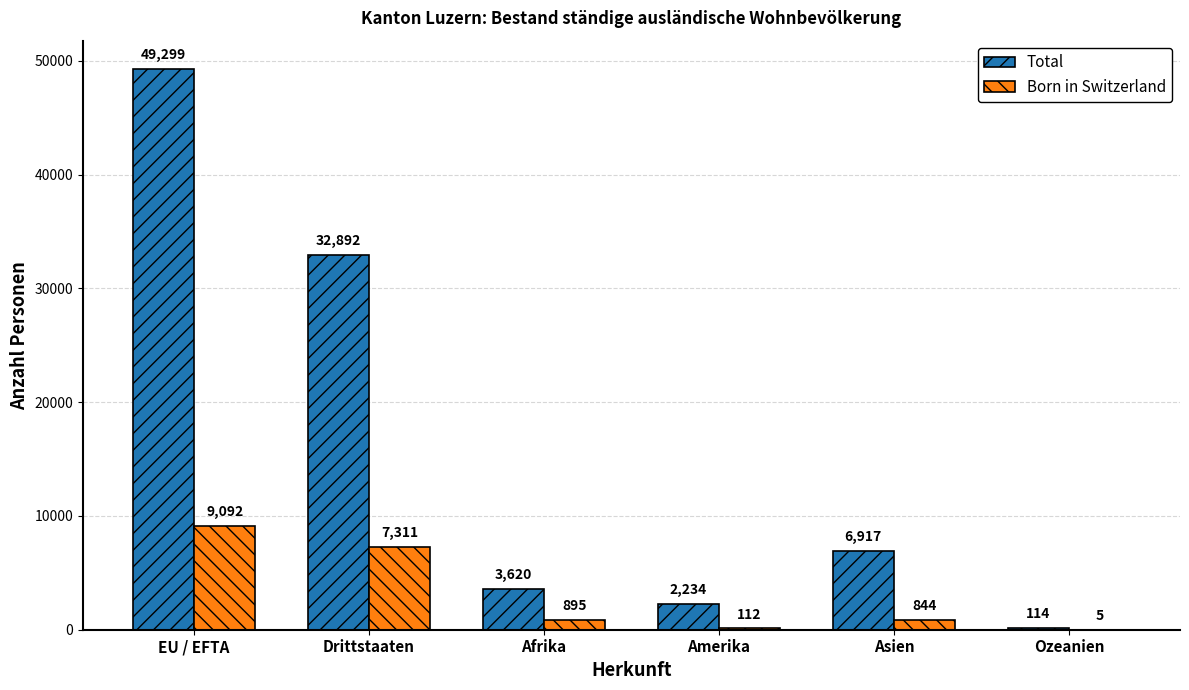

Is it true that Total equals 5175 at Afrika?

False